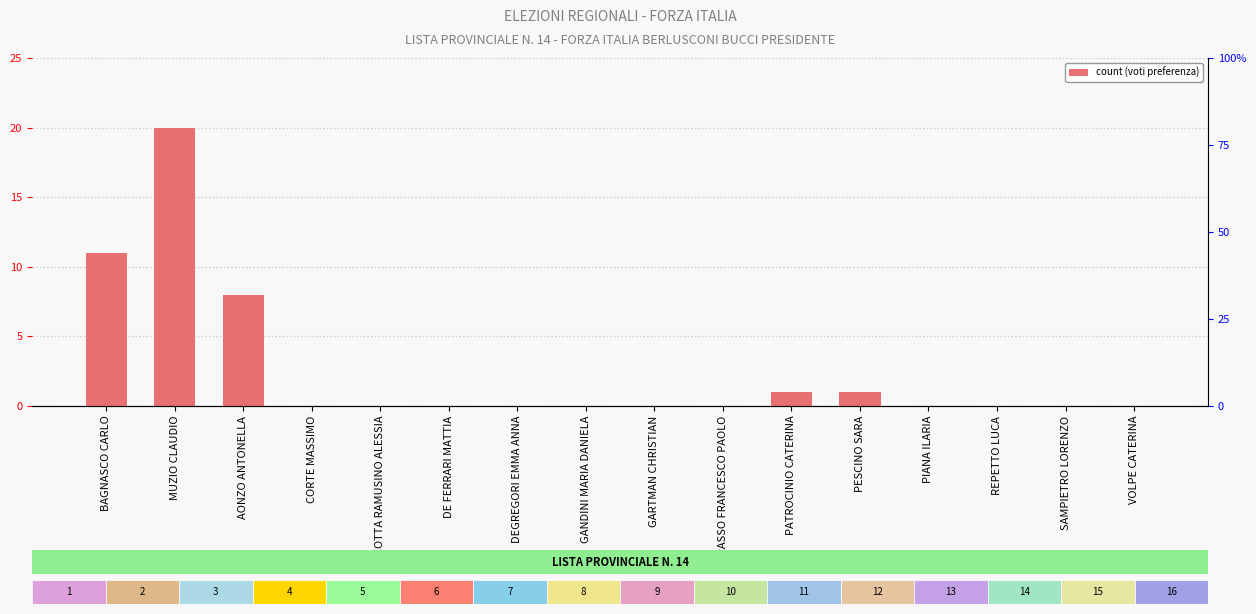

What is the sum of all values?

41